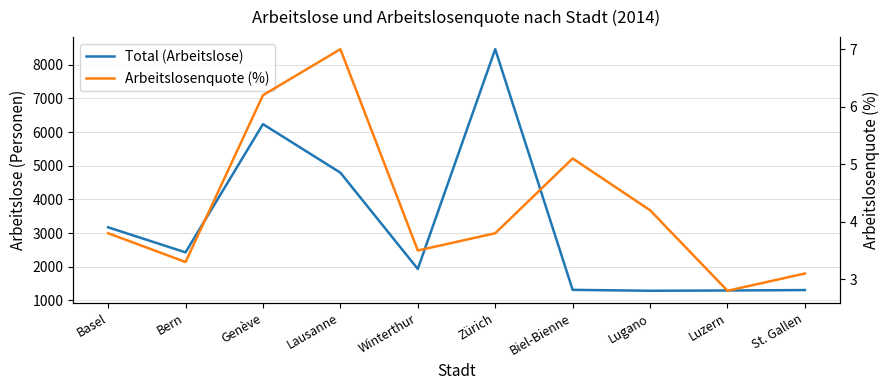

Reading left to right, what are all the values shown in this chart?

Total (Arbeitslose): 3171.0	2426.0	6235.0	4794.0	1934.0	8462.0	1313.0	1286.0	1294.0	1307.0
Arbeitslosenquote (%): 3.8	3.3	6.2	7.0	3.5	3.8	5.1	4.2	2.8	3.1